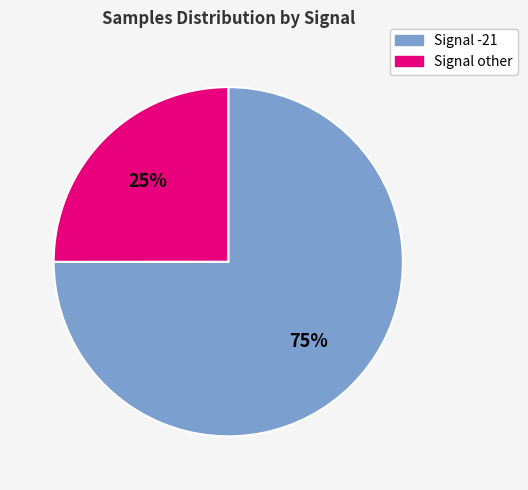

To the nearest percent, what is the difference between the largest and smallest slice percentages?

50%